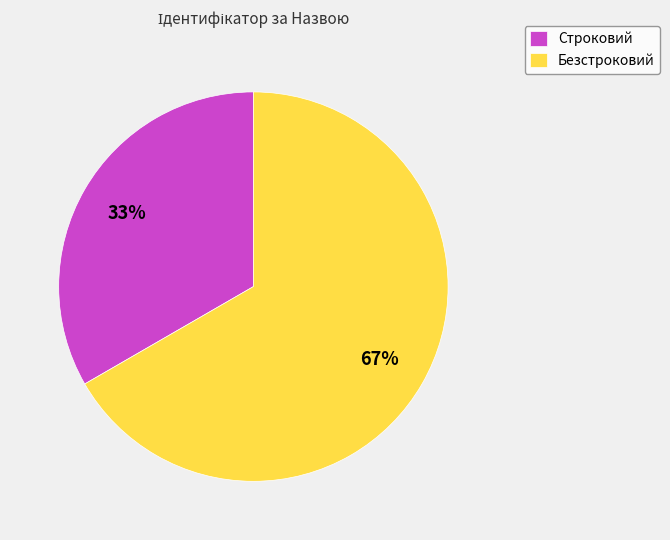

How many segments does this pie chart have?

2